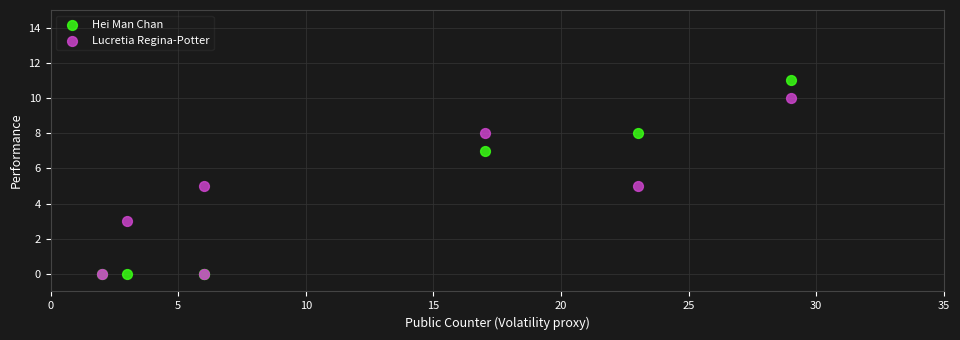

What are all the series names shown in the legend?

Hei Man Chan, Lucretia Regina-Potter